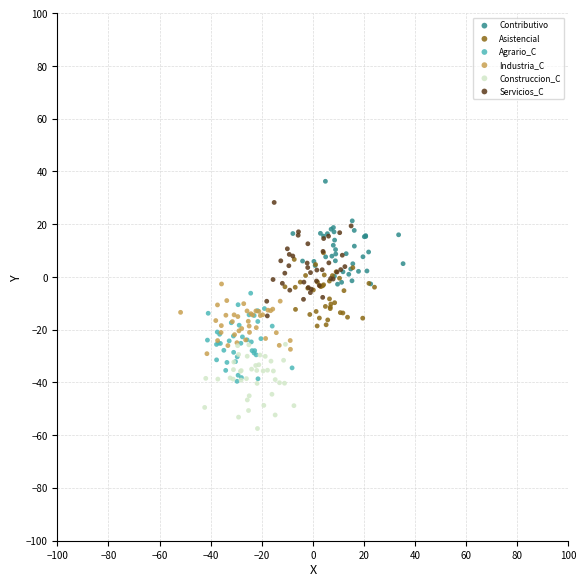

What are all the series names shown in the legend?

Contributivo, Asistencial, Agrario_C, Industria_C, Construccion_C, Servicios_C